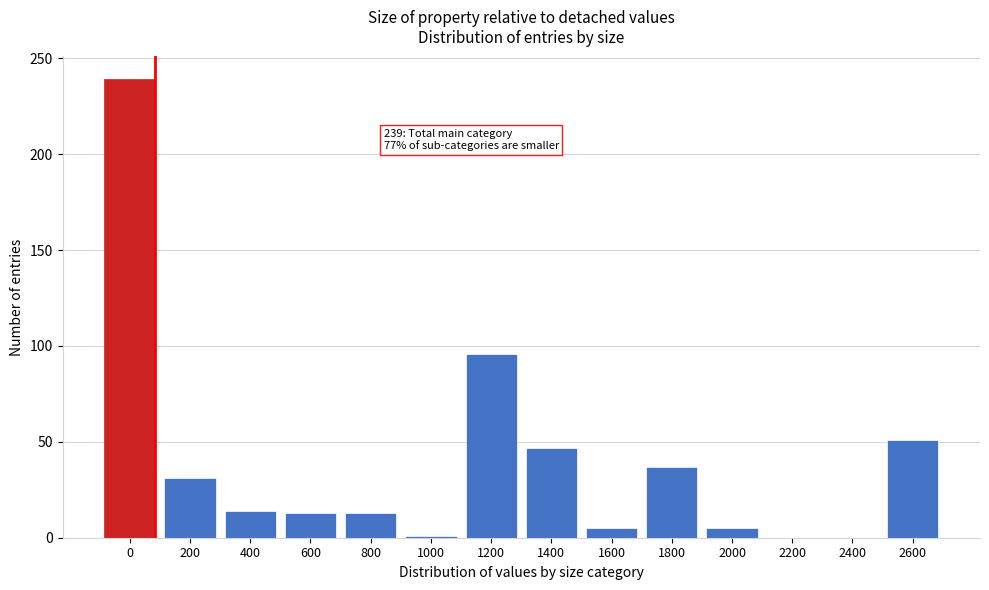

The chart shows a value of 140 at 2400. True or false?

False